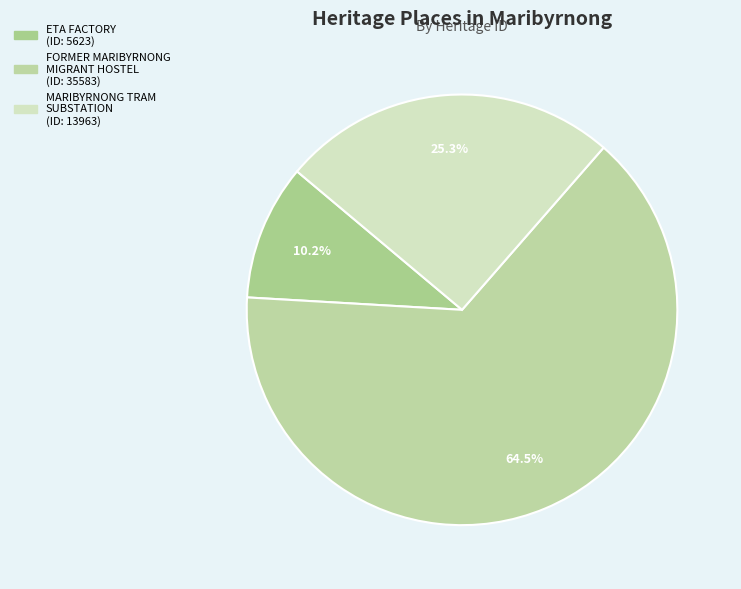

To the nearest percent, what portion does FORMER MARIBYRNONG MIGRANT HOSTEL represent?

64%